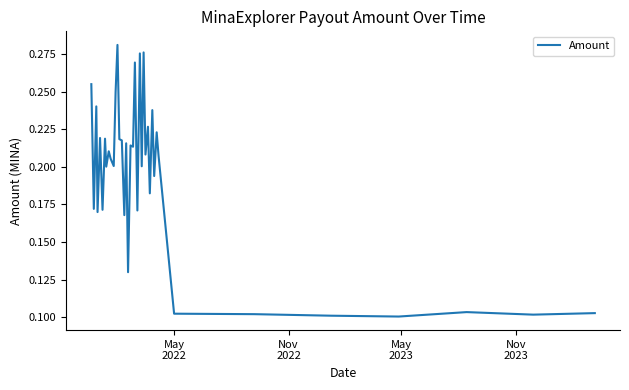

How many lines are shown in the chart?

1